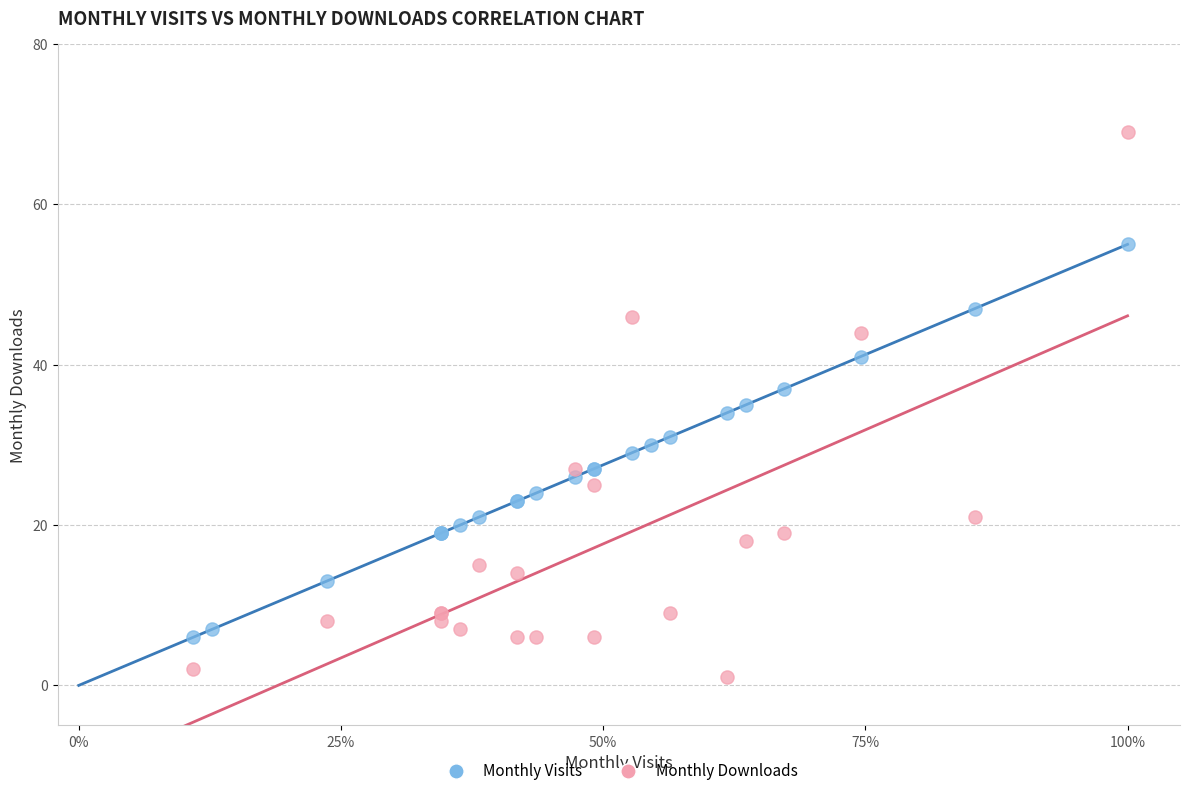

Which series has the widest spread of Y values?

Monthly Downloads